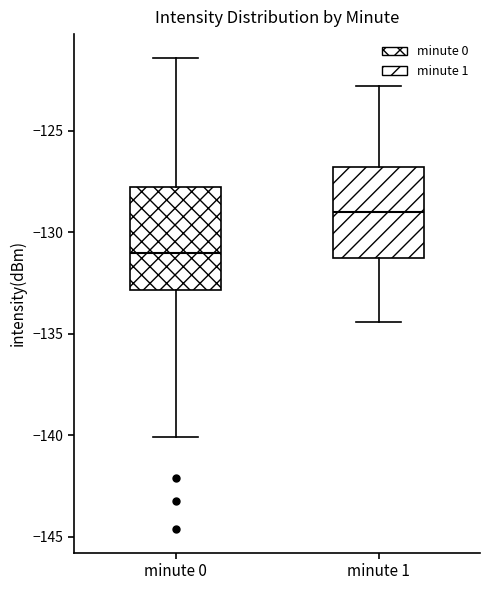

Reading left to right, read every box against the y-axis: the position of its median line, the range the box covers, and the ends of its whiskers. The values are not printed on the chart, so give them approximately, as read against the axis.

minute 0: median -131.0, box -133.0 to -128.0, whiskers -140.0 to -121.5
minute 1: median -129.0, box -131.5 to -127.0, whiskers -134.5 to -123.0